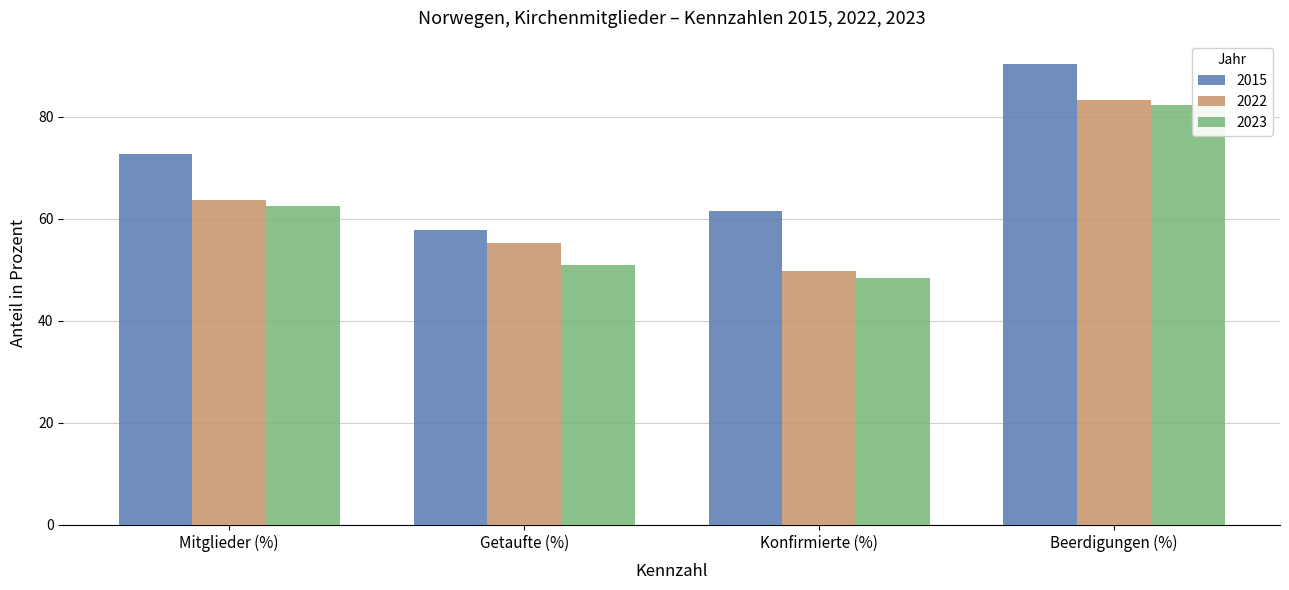

What position from the left is Konfirmierte (%)?

3